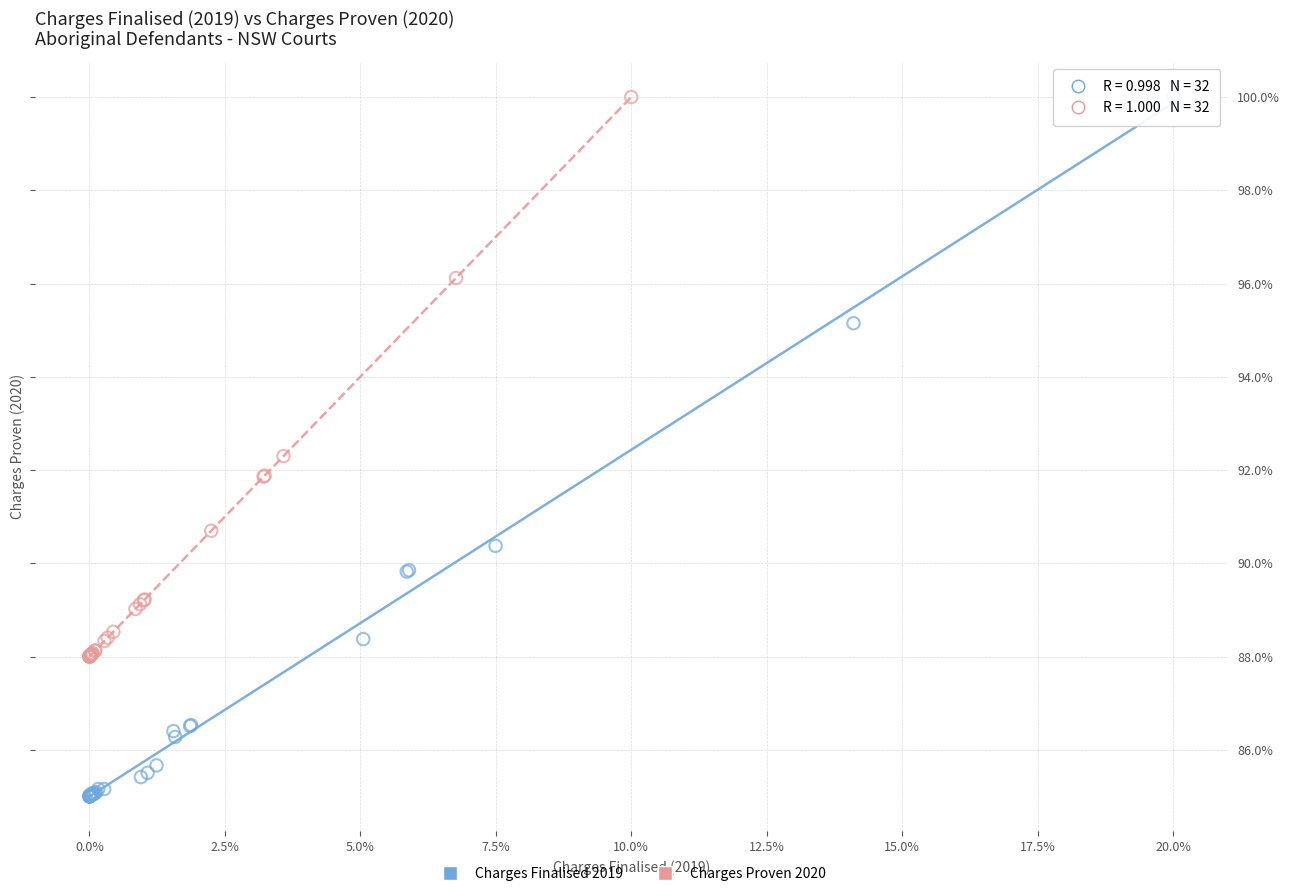

Which series contains the lowest Y value?

Charges Finalised 2019